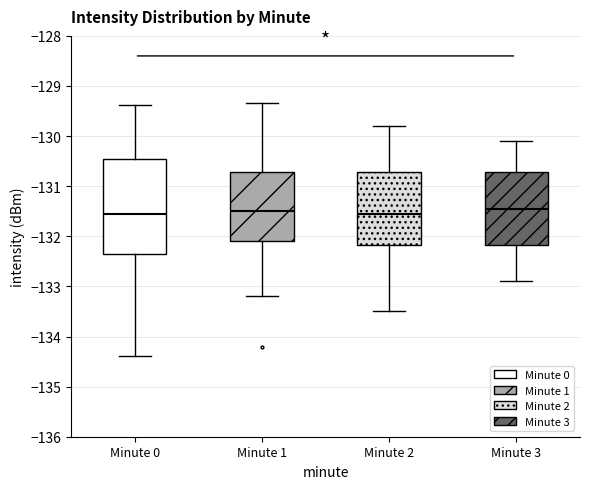

Comparing the boxes themselves (not the whiskers), which one is the tallest?

Minute 0